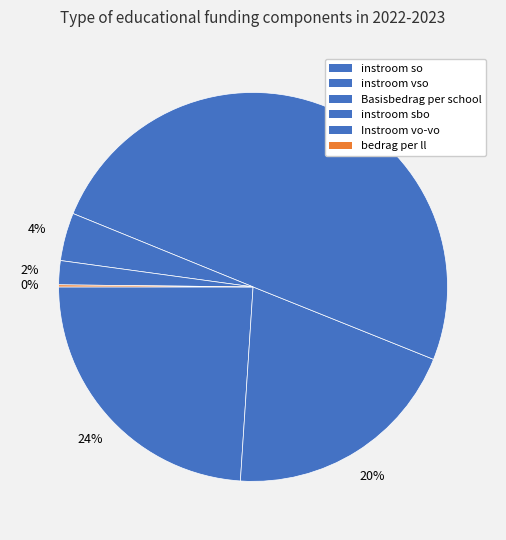

Rank the categories by value from lowest to highest.

bedrag per ll, Instroom vo-vo, instroom sbo, instroom vso, instroom so, Basisbedrag per school